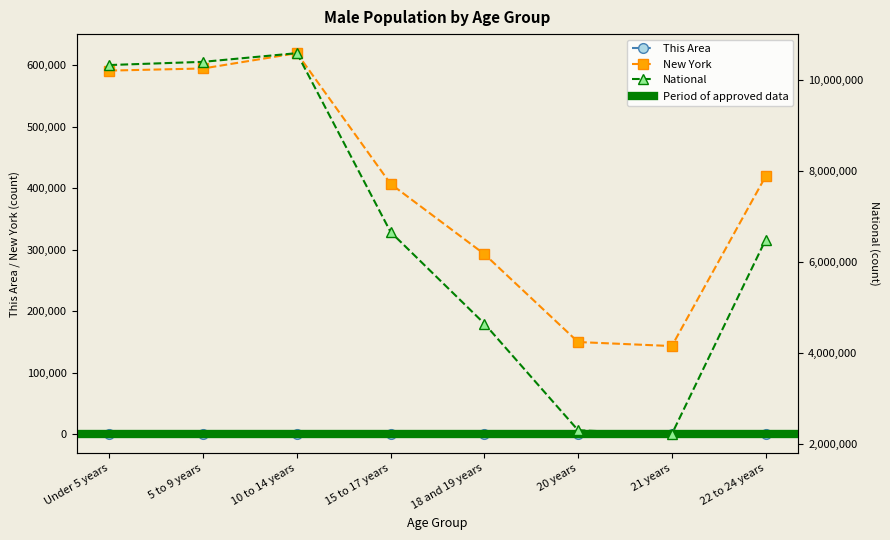

At which category does New York reach its first local peak?

10 to 14 years